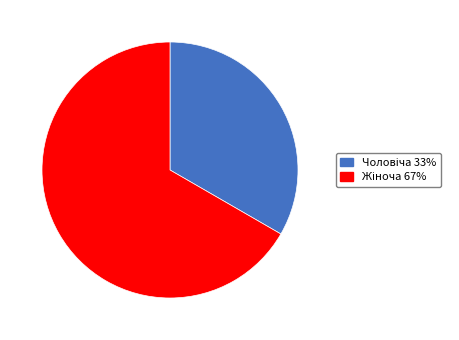

Is there any slice that represents more than half of the pie?

Yes